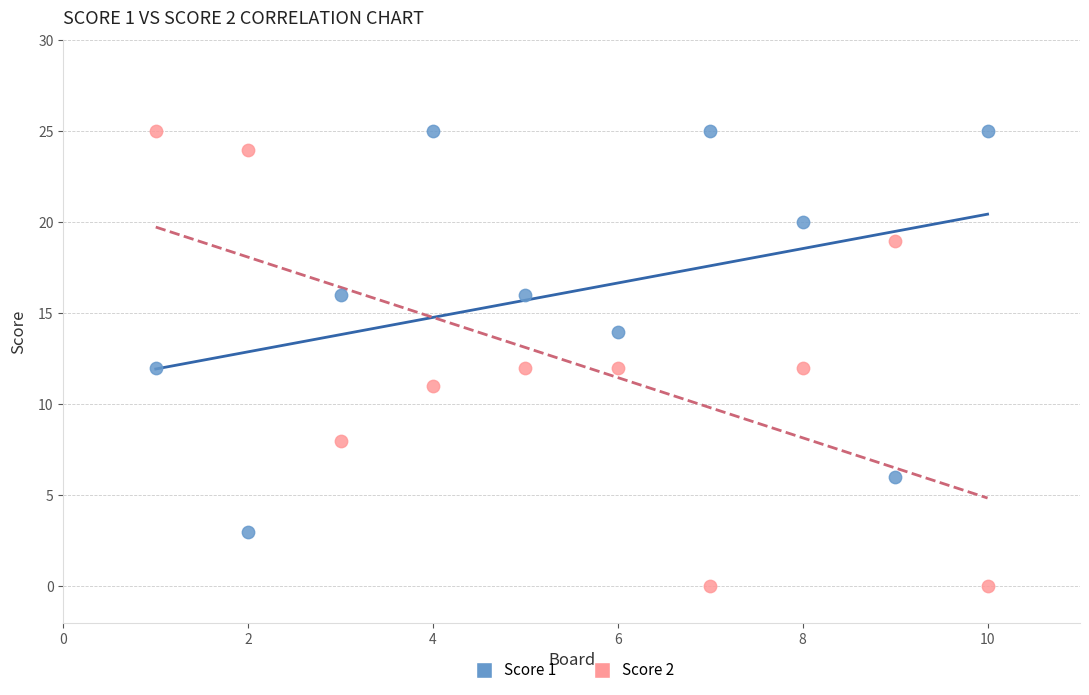

Which series contains the lowest Y value?

Score 2